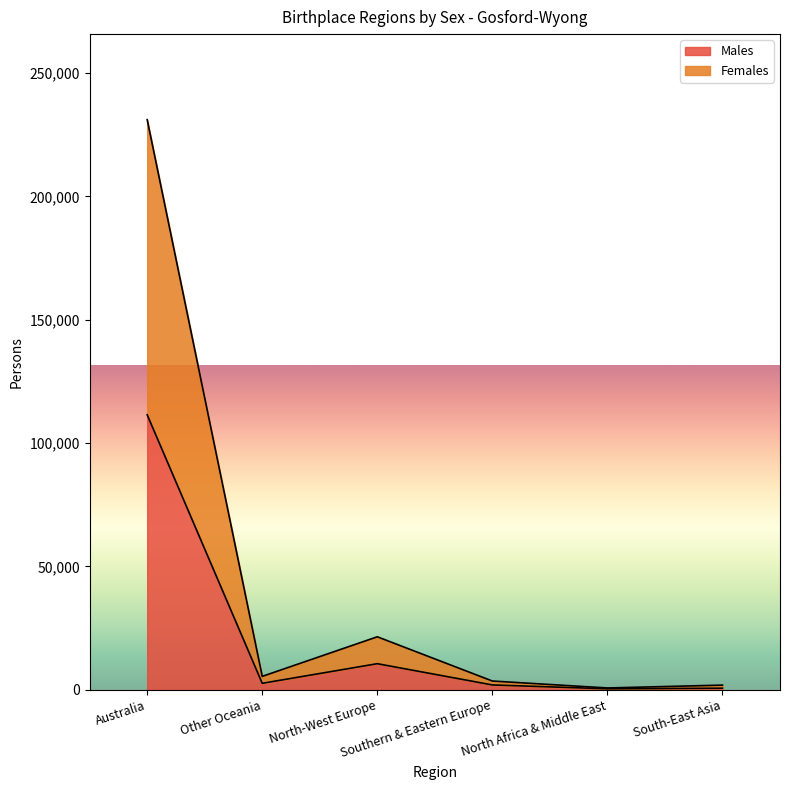

What is the label of the 3rd point from the left?

North-West Europe